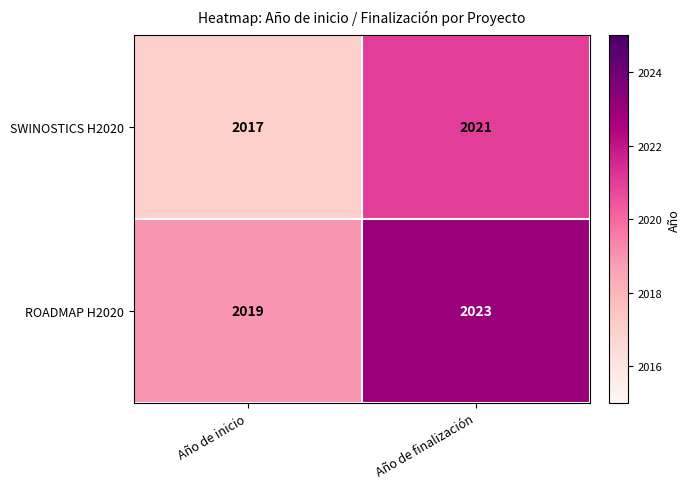

The value of SWINOSTICS H2020 at Año de finalización is 928. True or false?

False